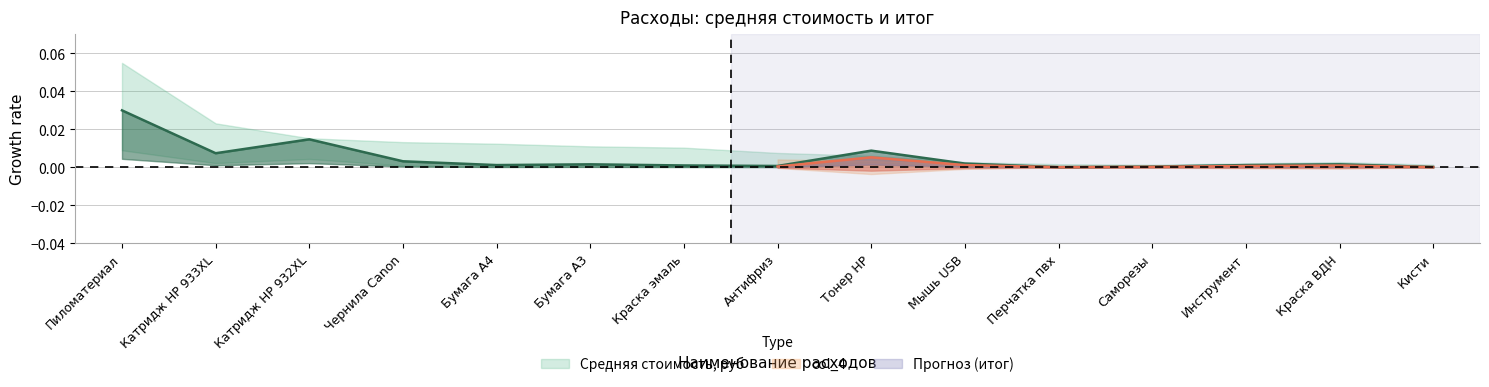

List the labels in order of value, largest first.

Пиломатериал, Катридж HP 932XL, Тонер НР, Катридж HP 933XL, Чернила Canon, Мышь USB, Краска ВДН, Бумага А3, Инструмент, Бумага А4, Краска эмаль, Антифриз, Саморезы, Кисти, Перчатка пвх